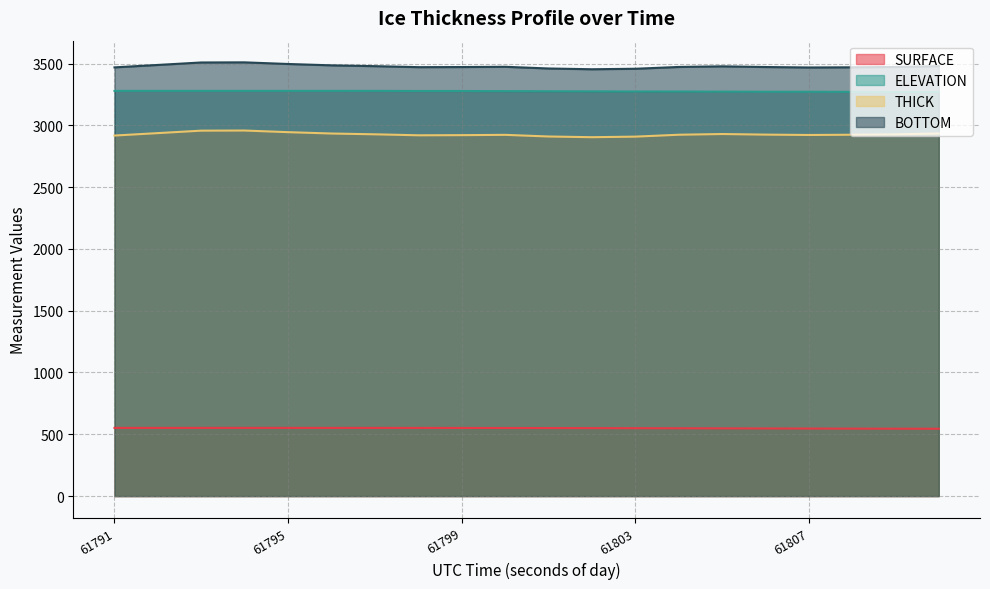

What is the label of the 15th point from the right?

61796.56